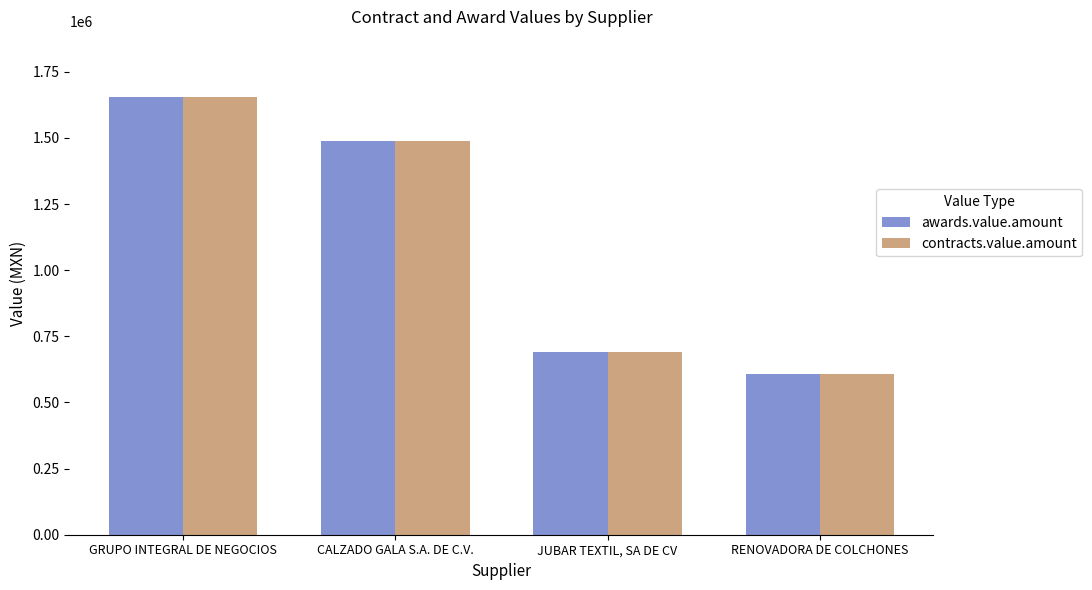

What is the value of the contracts.value.amount bar at the 4th from the left?

606714.9